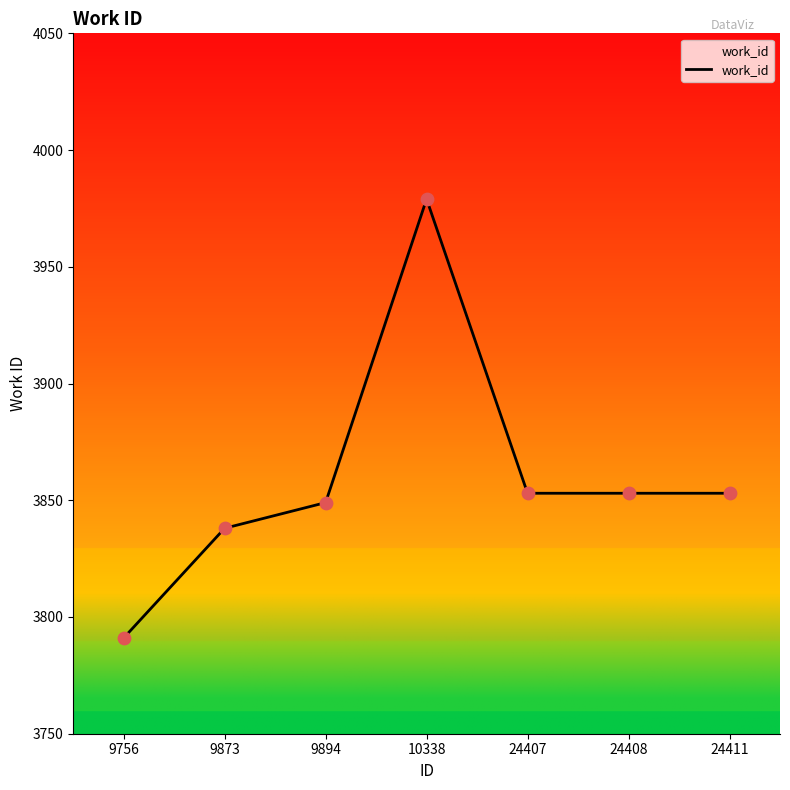

Approximately how many times larger is the value at 9873 compared to 9756?

1.0